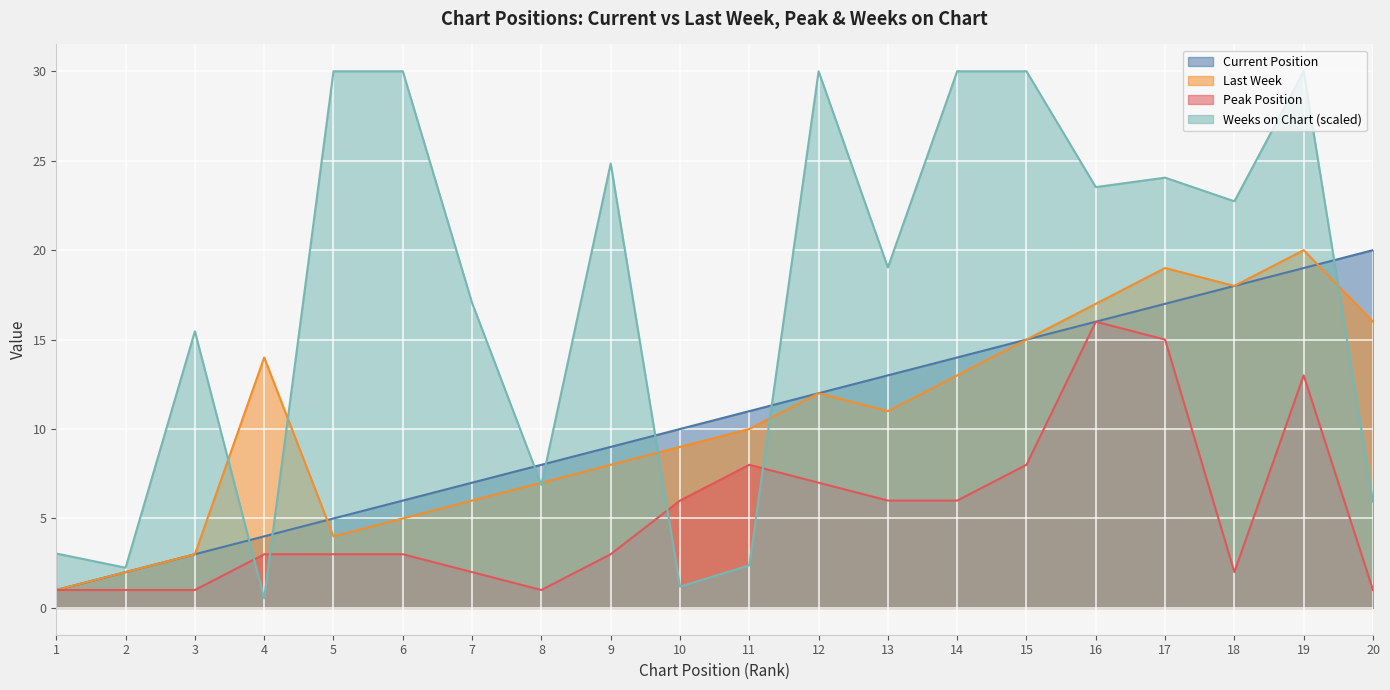

How many times do Peak Position and Weeks on Chart cross each other?

4